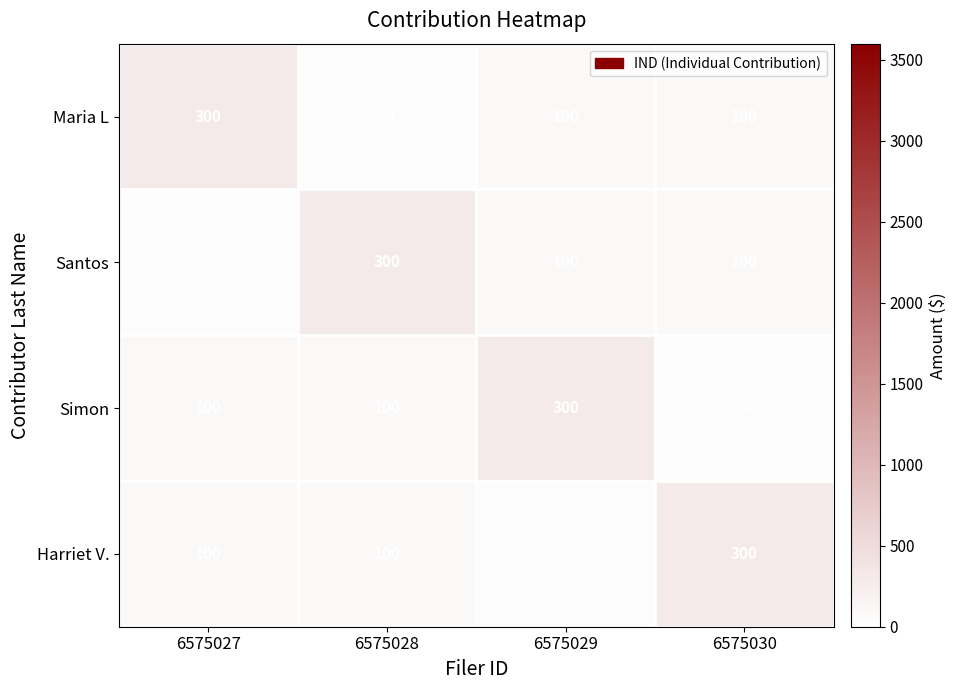

Read the Simon value at 6575028, to the nearest 10.

100